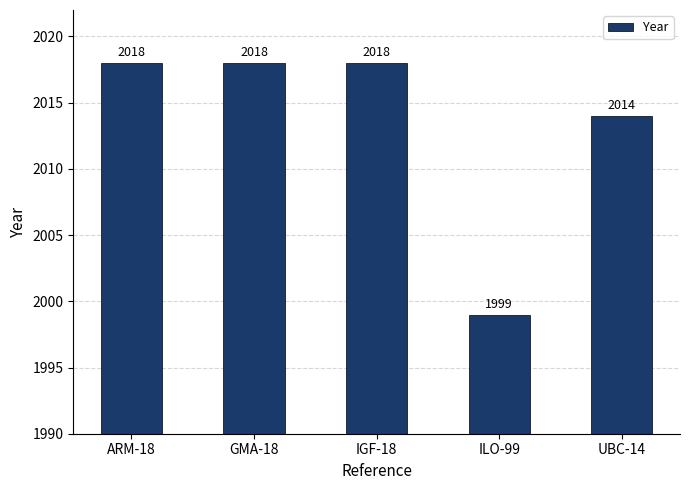

Reading left to right, what are all the values shown in this chart?

ARM-18=2018	GMA-18=2018	IGF-18=2018	ILO-99=1999	UBC-14=2014